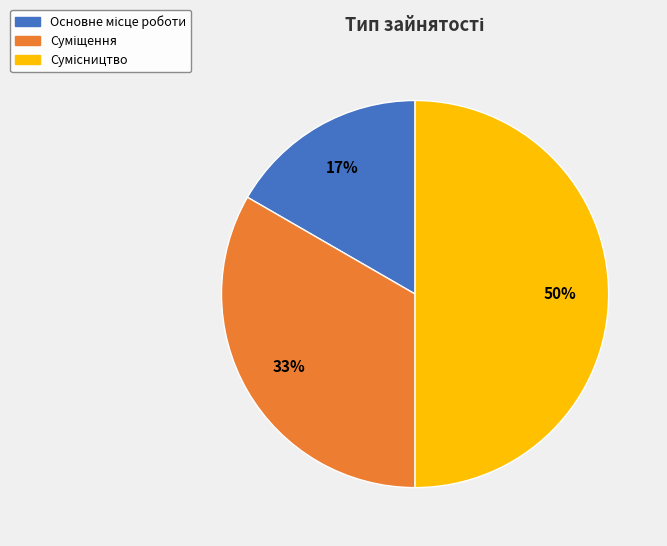

To the nearest percent, what is the average slice percentage?

33%